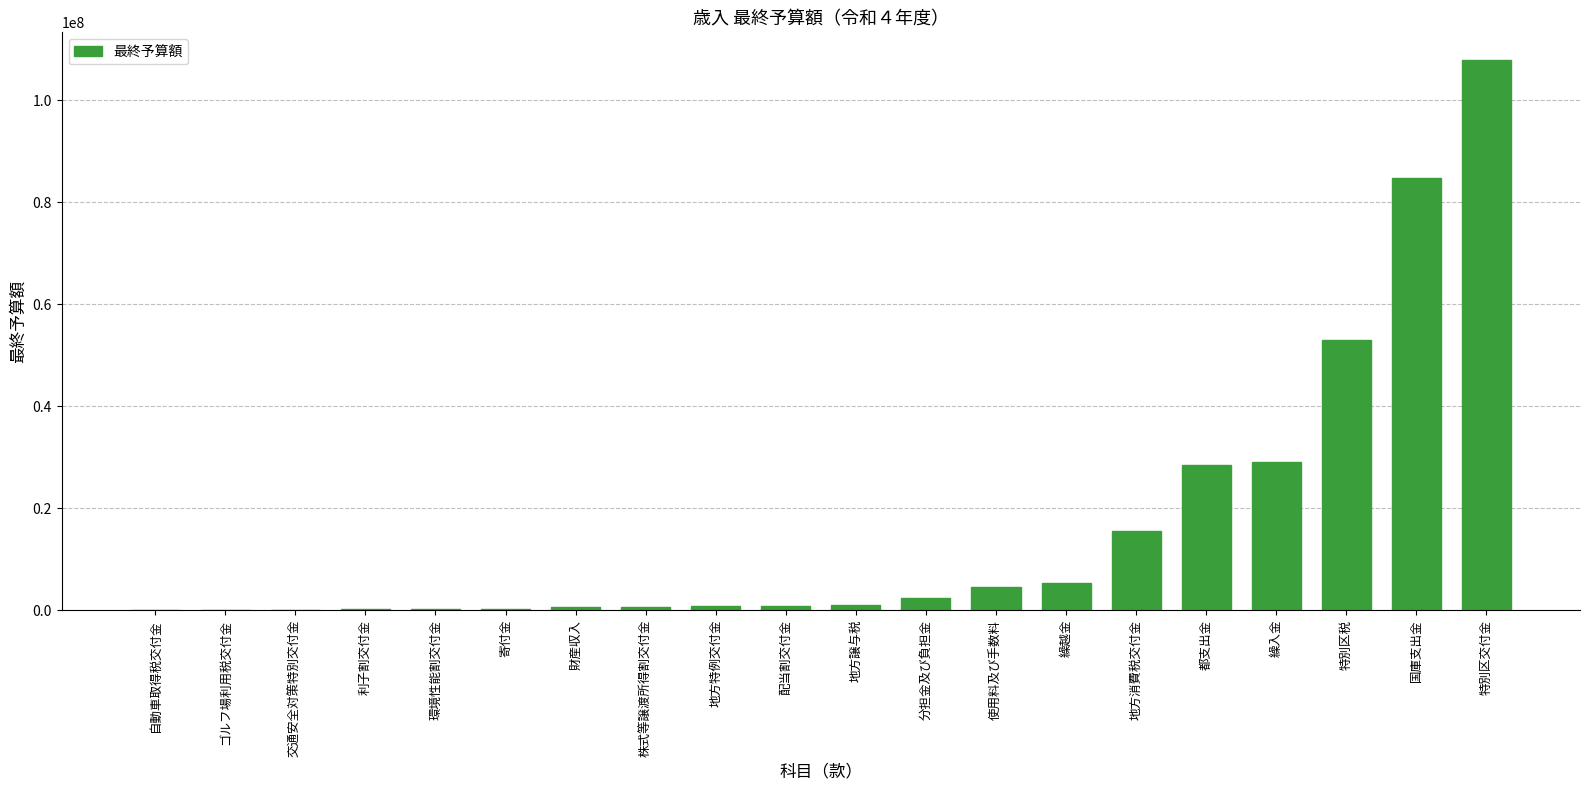

What is the change in value from 配当割交付金 to 地方消費税交付金?

+14723000